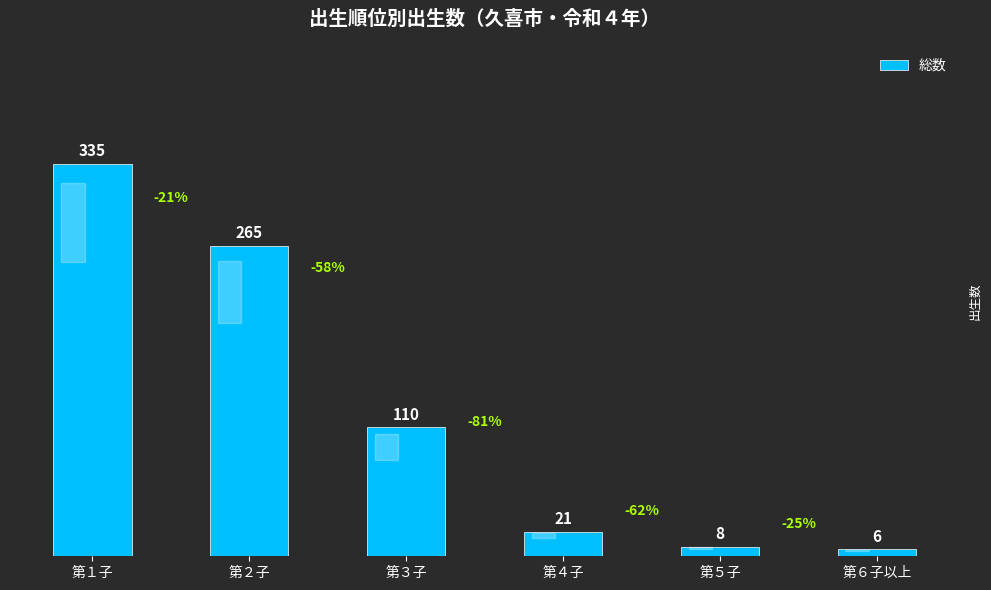

How many categories are shown in the chart?

6